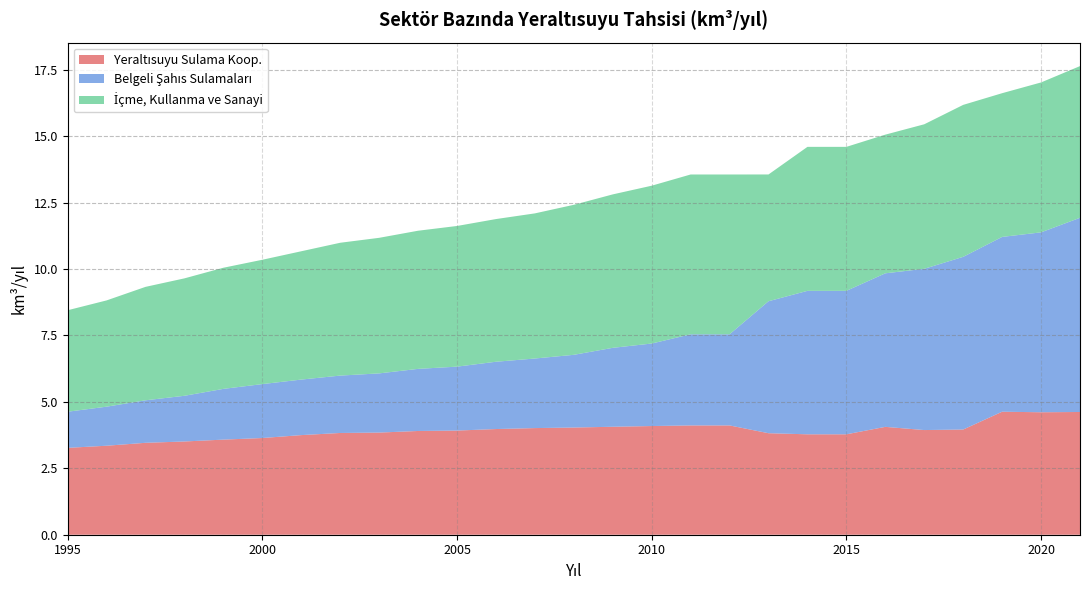

Reading left to right, extract all data points from this chart.

Yeraltısuyu Sulama Koop.: 3.3	3.4	3.5	3.5	3.6	3.6	3.8	3.8	3.8	3.9	3.9	4.0	4.0	4.0	4.1	4.1	4.1	4.1	3.8	3.8	3.8	4.1	3.9	4.0	4.6	4.6	4.6
Belgeli Şahıs Sulamaları: 1.4	1.5	1.6	1.7	1.9	2.0	2.1	2.2	2.2	2.3	2.4	2.5	2.6	2.7	3.0	3.1	3.4	3.4	5.0	5.4	5.4	5.8	6.1	6.5	6.6	6.8	7.3
İçme, Kullanma ve Sanayi: 3.8	4.0	4.3	4.4	4.6	4.7	4.8	5.0	5.1	5.2	5.3	5.4	5.5	5.6	5.8	5.9	6.0	6.0	4.8	5.4	5.4	5.2	5.4	5.7	5.4	5.6	5.7